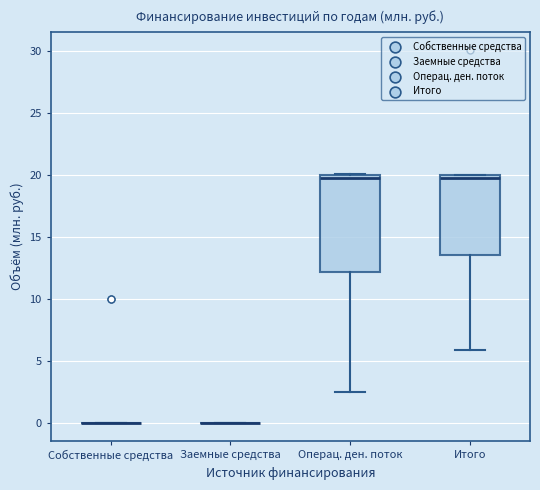

Reading left to right, transcribe this box plot: for each box, give where its median line is, the range the box spans, and where its two whiskers end, as read against the y-axis. The values are not printed on the chart, so give them approximately, as read against the axis.

Собственные средства: box collapsed to a line at 0.0, whiskers 0.0 to 0.0
Заемные средства: box collapsed to a line at 0.0, whiskers 0.0 to 0.0
Операц. ден. поток: median 19.5, box 12.0 to 20.0, whiskers 2.5 to 20.0
Итого: median 19.5, box 13.5 to 20.0, whiskers 6.0 to 20.0